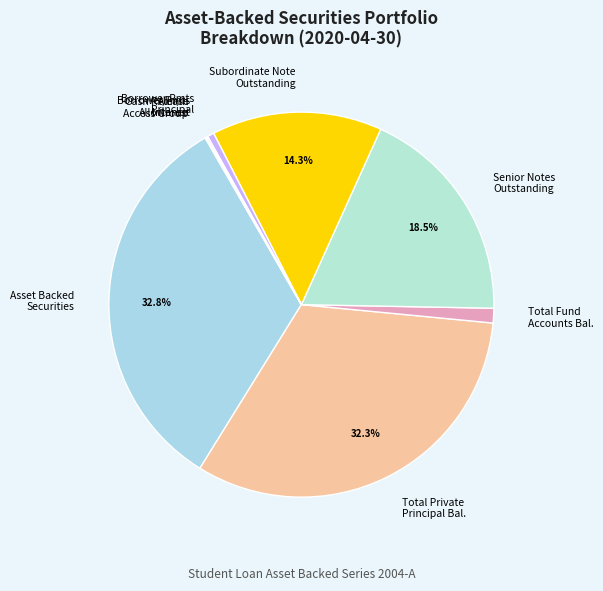

How much of the chart is everything except Senior Notes Outstanding?

81.5%